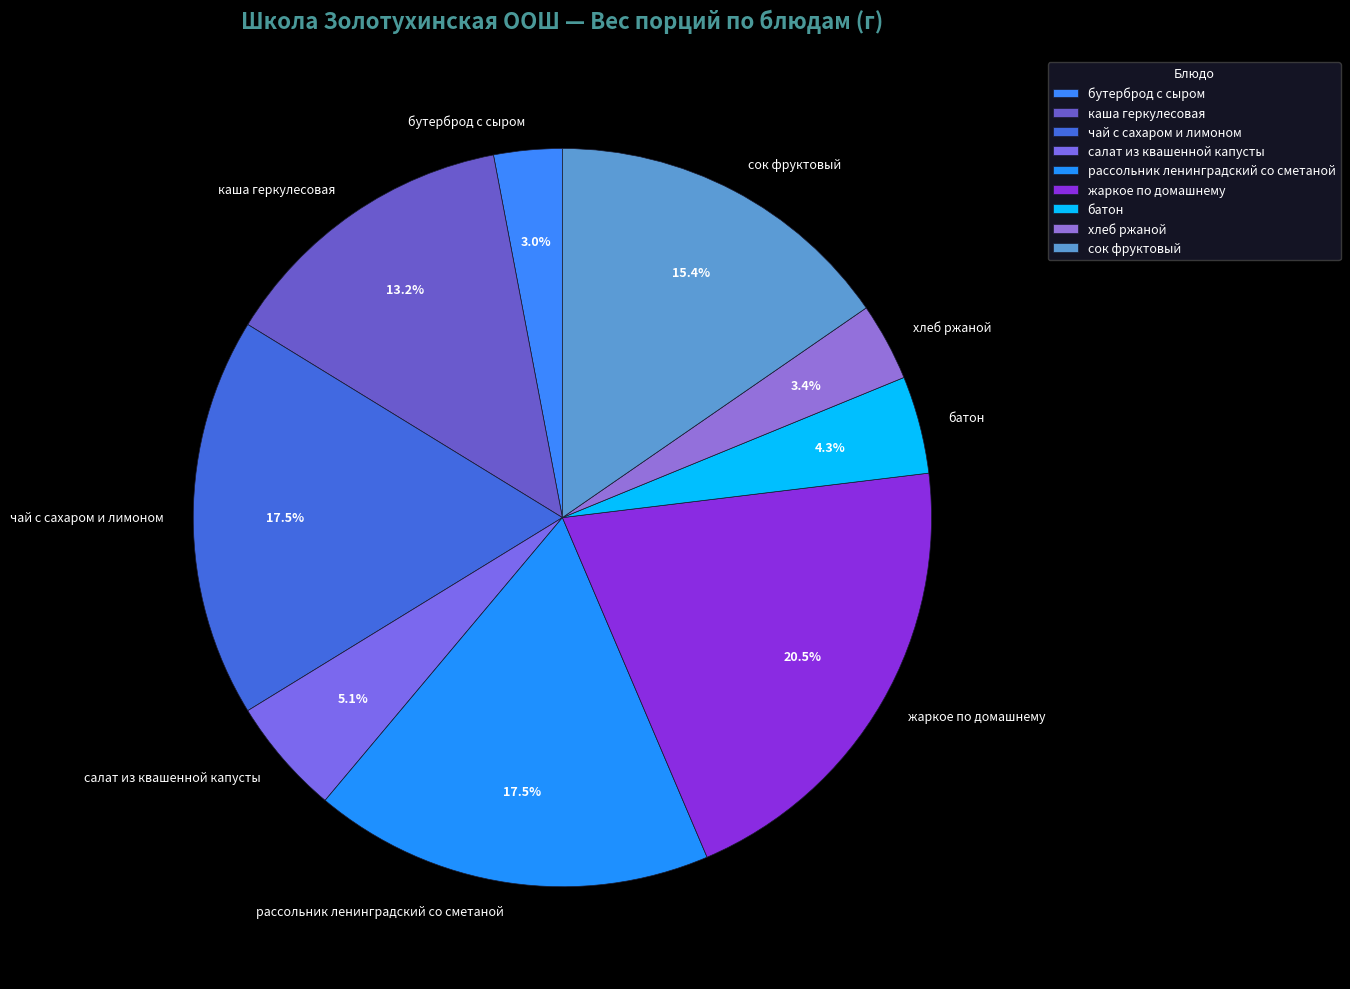

What is the ratio of the value at сок фруктовый to the value at чай с сахаром и лимоном?

0.9